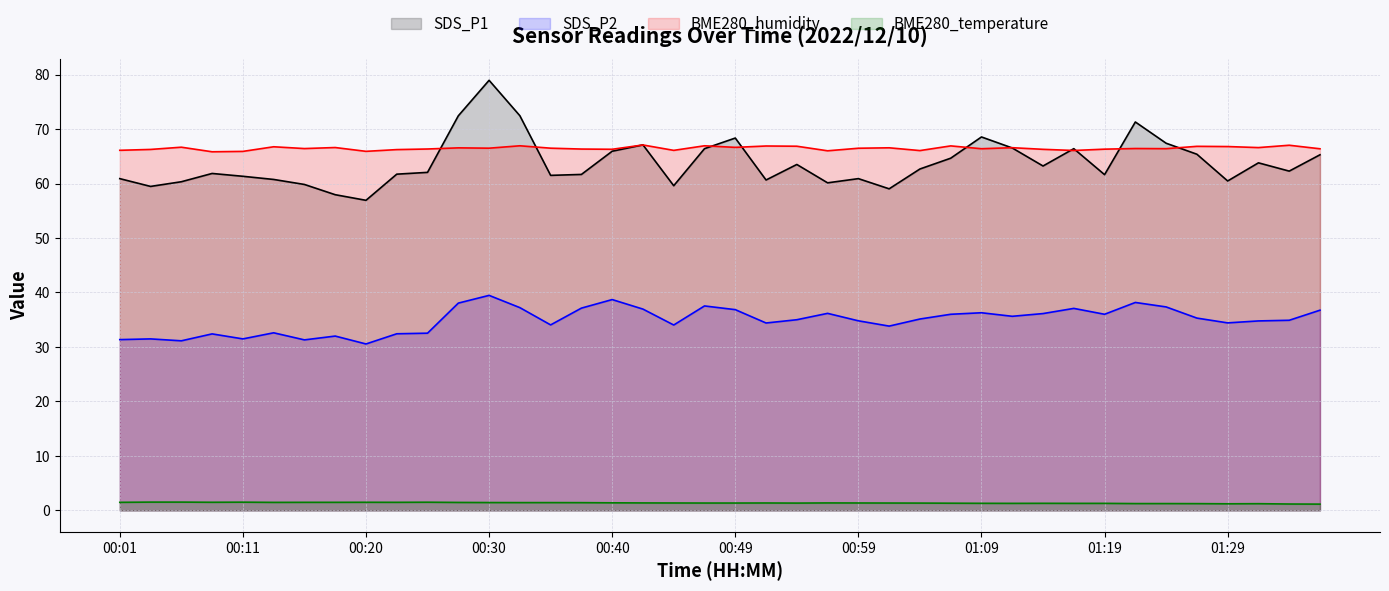

What is the lowest value of the BME280_temperature series?

1.1